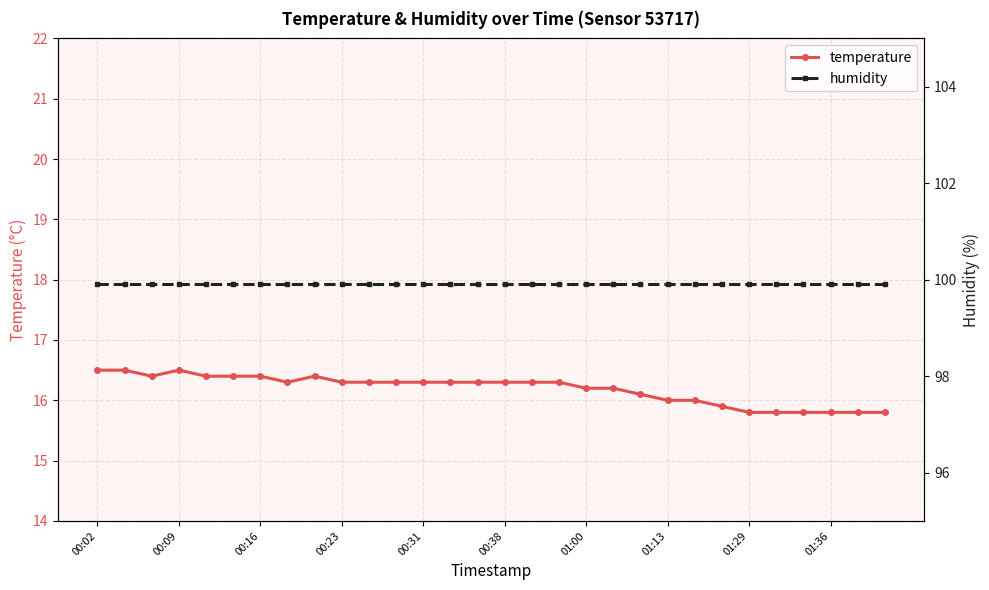

At which category is the sum across all series the highest?

00:02